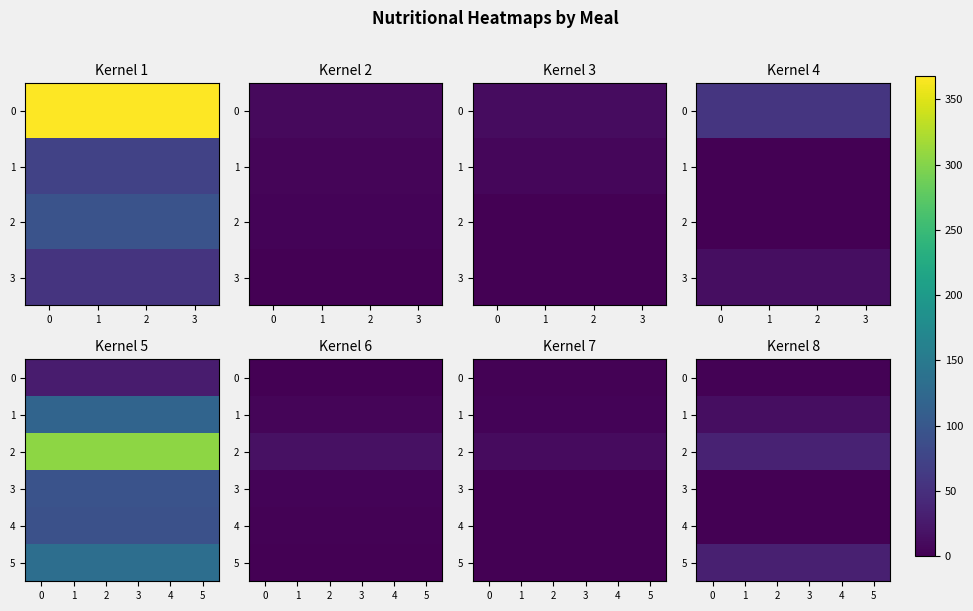

The 3 series shows 0.8 at 4. True or false?

True